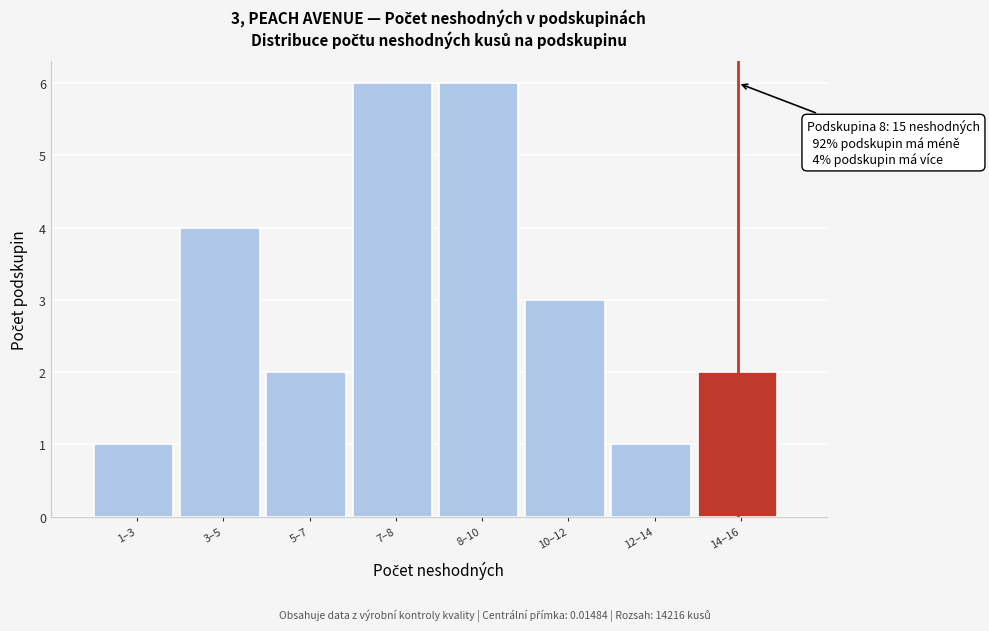

Reading right to left, list all the values displayed in this chart.

14–16=2	12–14=1	10–12=3	8–10=6	7–8=6	5–7=2	3–5=4	1–3=1